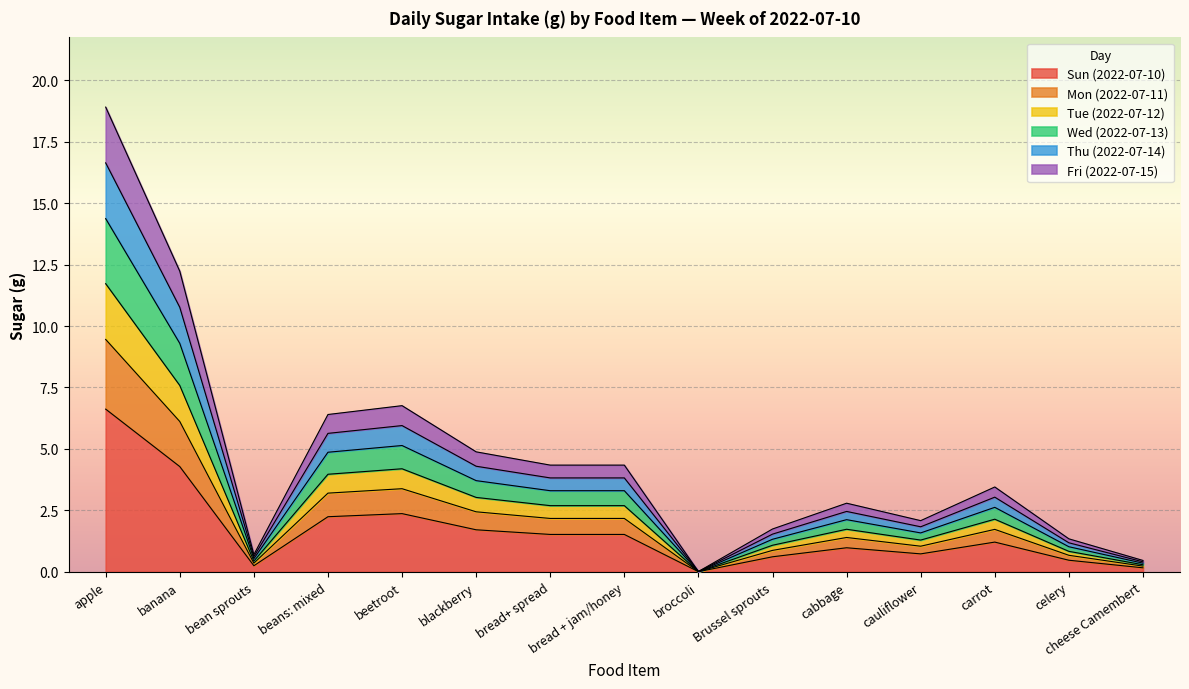

What is the label of the 2nd point from the left?

banana